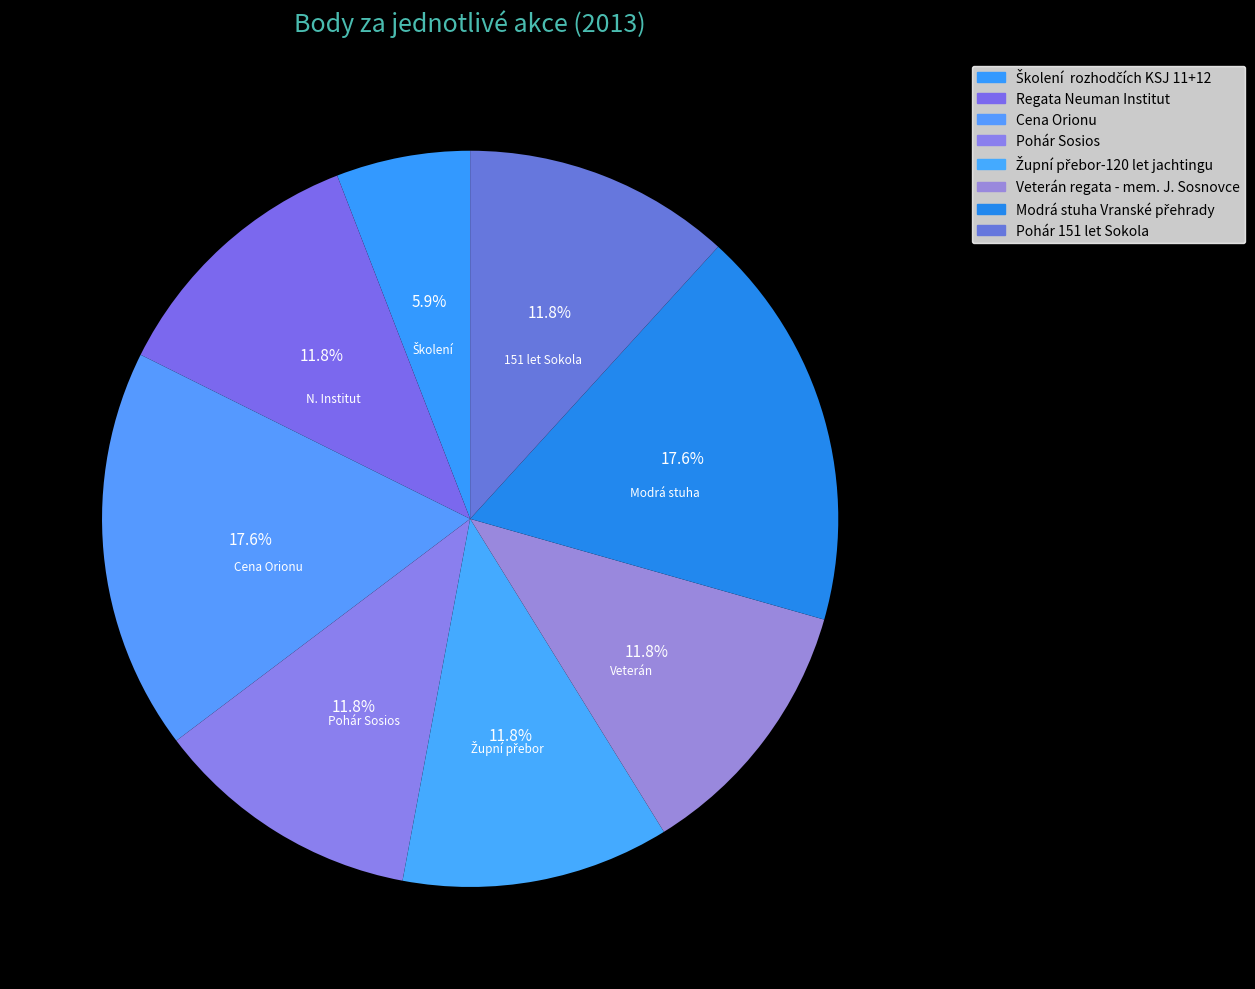

To the nearest percent, what is the difference between the largest and smallest slice percentages?

12%